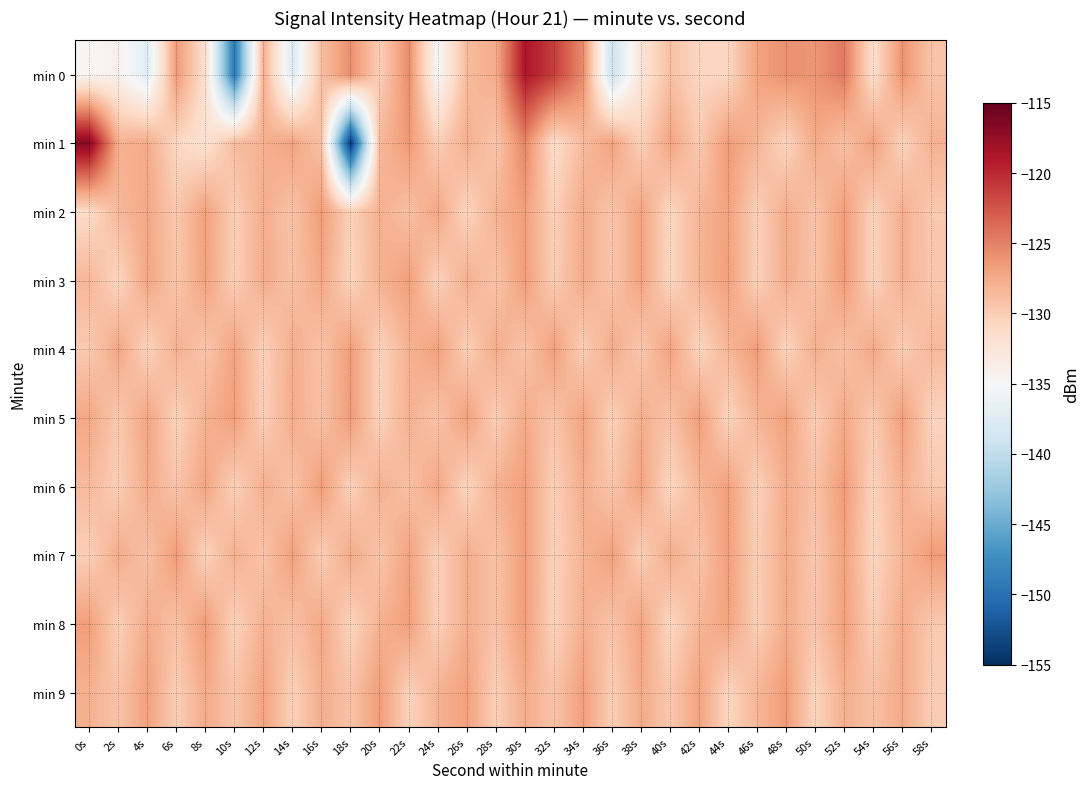

Which series changed the most between 40s and 46s?

min 7